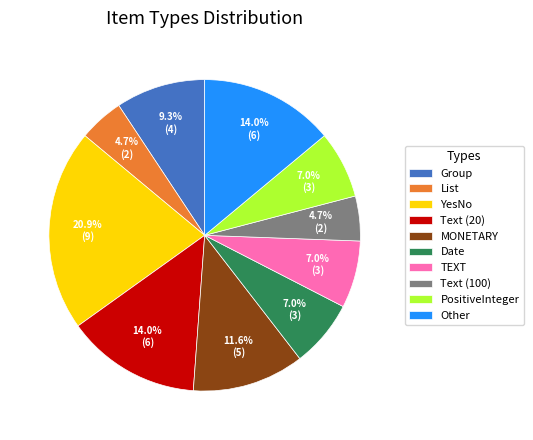

Is the sum of Other and TEXT greater than half?

No